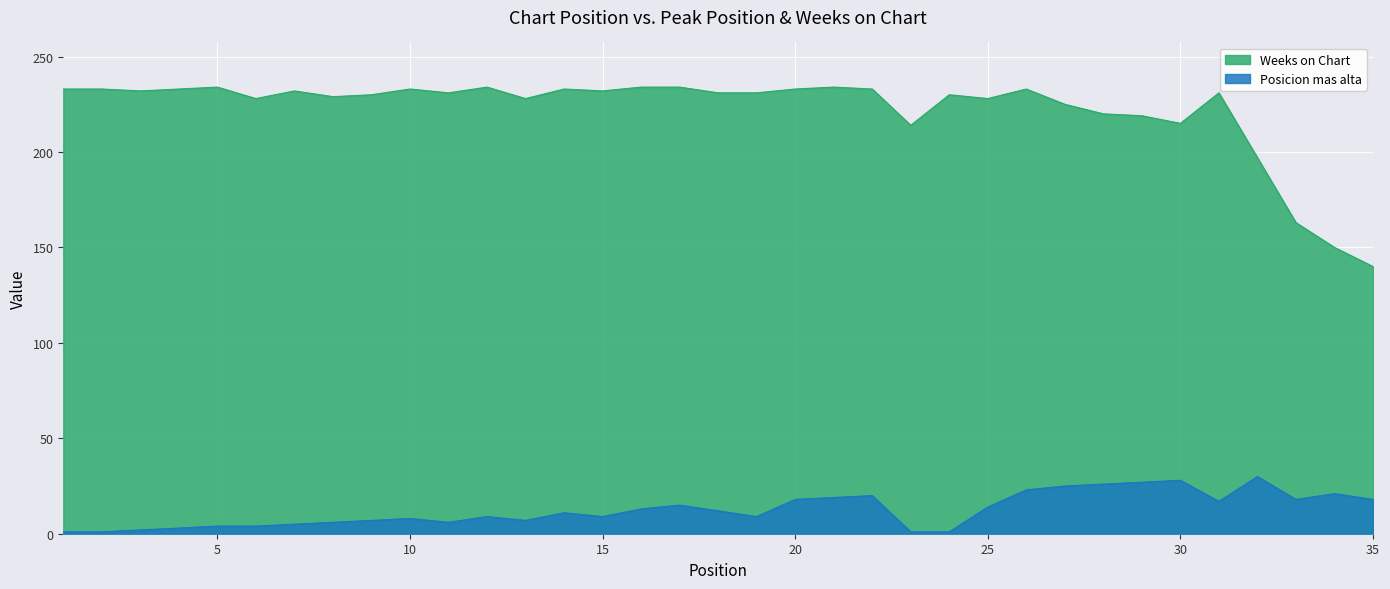

How many values in the Weeks on Chart series exceed 231?

16